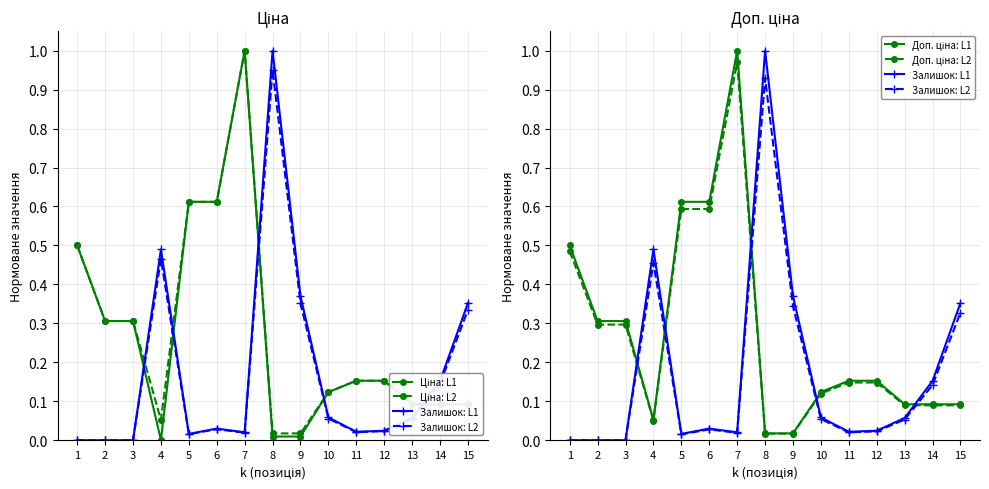

Reading right to left, what are all the values shown in this chart?

Ціна: L1: 15=0.1	14=0.1	13=0.1	12=0.2	11=0.2	10=0.1	9=0.0	8=0.0	7=1.0	6=0.6	5=0.6	4=0.0	3=0.3	2=0.3	1=0.5
Ціна: L2: 15=0.1	14=0.1	13=0.1	12=0.2	11=0.2	10=0.1	9=0.0	8=0.0	7=1.0	6=0.6	5=0.6	4=0.1	3=0.3	2=0.3	1=0.5
Залишок: L1: 15=0.4	14=0.2	13=0.1	12=0.0	11=0.0	10=0.1	9=0.4	8=1.0	7=0.0	6=0.0	5=0.0	4=0.5	3=0.0	2=0.0	1=0.0
Залишок: L2: 15=0.3	14=0.1	13=0.1	12=0.0	11=0.0	10=0.1	9=0.3	8=0.9	7=0.0	6=0.0	5=0.0	4=0.5	3=0.0	2=0.0	1=0.0
Доп. ціна: L1: 15=0.1	14=0.1	13=0.1	12=0.2	11=0.2	10=0.1	9=0.0	8=0.0	7=1.0	6=0.6	5=0.6	4=0.1	3=0.3	2=0.3	1=0.5
Доп. ціна: L2: 15=0.1	14=0.1	13=0.1	12=0.1	11=0.1	10=0.1	9=0.0	8=0.0	7=1.0	6=0.6	5=0.6	4=0.1	3=0.3	2=0.3	1=0.5